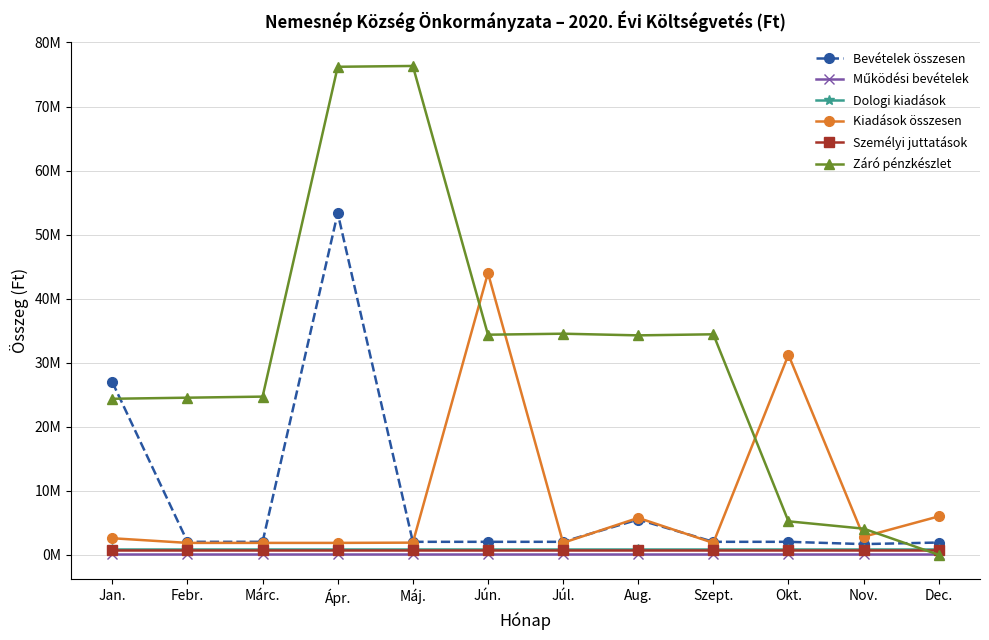

Is it true that Működési bevételek equals 82184 at Jún.?

False